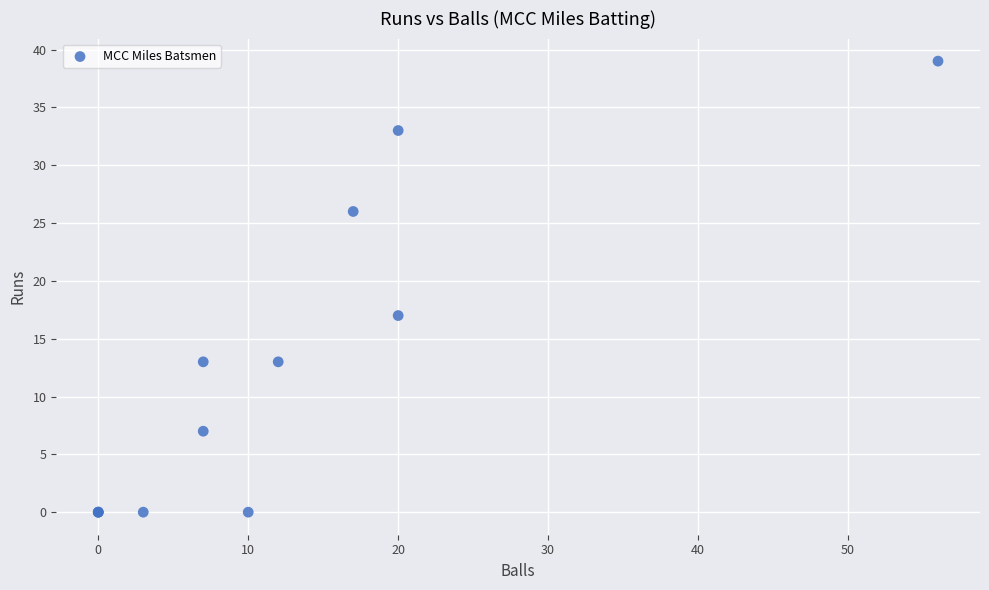

What Y value in the scatter plot is closest to 19?

17